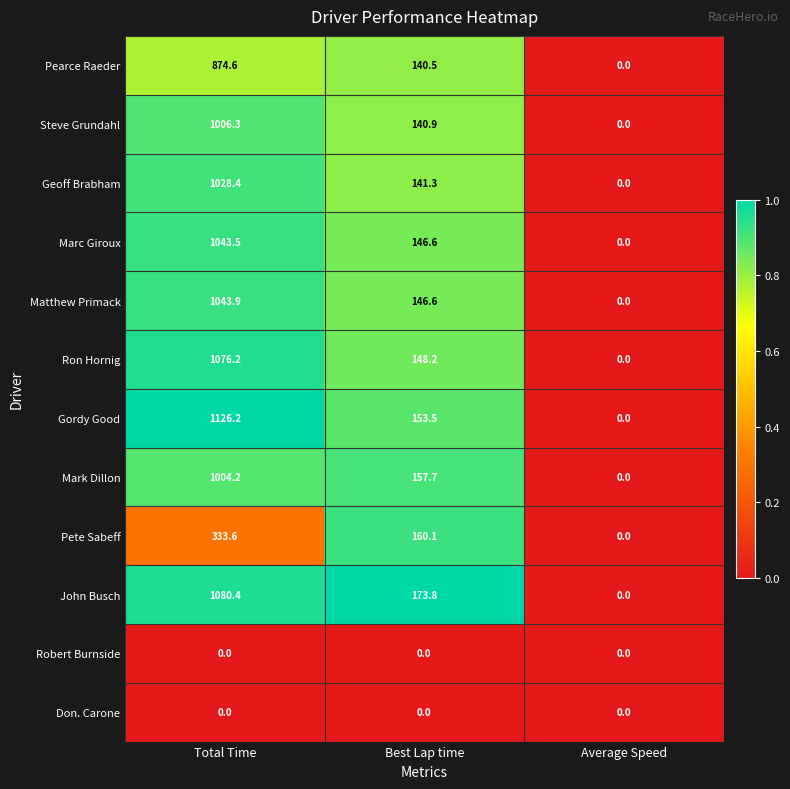

Which series has the largest range (max minus min)?

Gordy Good